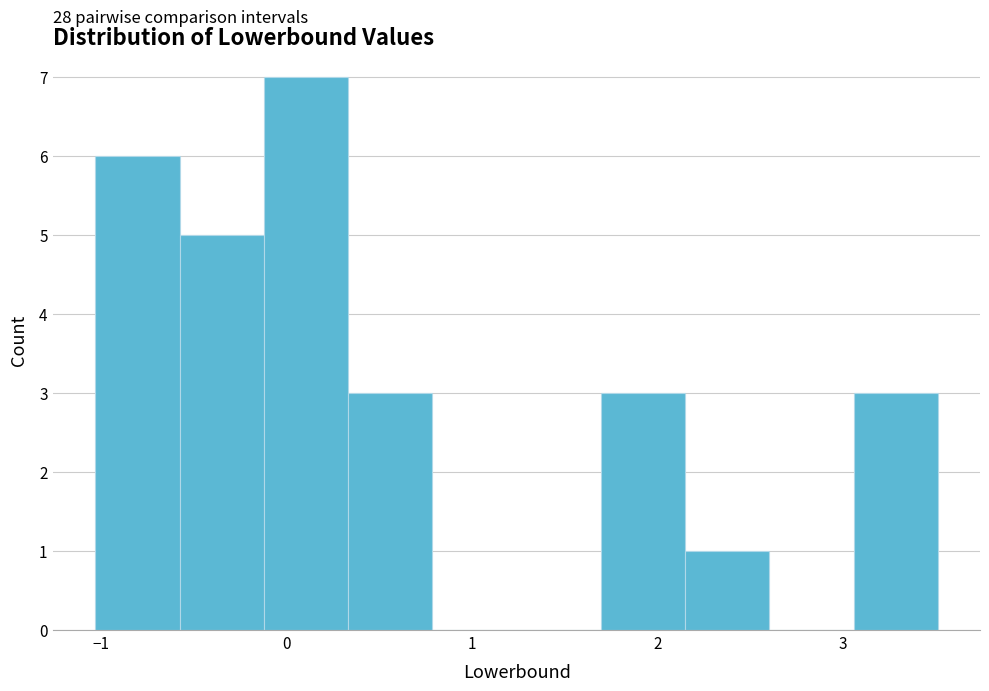

Over which range of the x-axis is the bar tallest?

-0.1 to 0.3